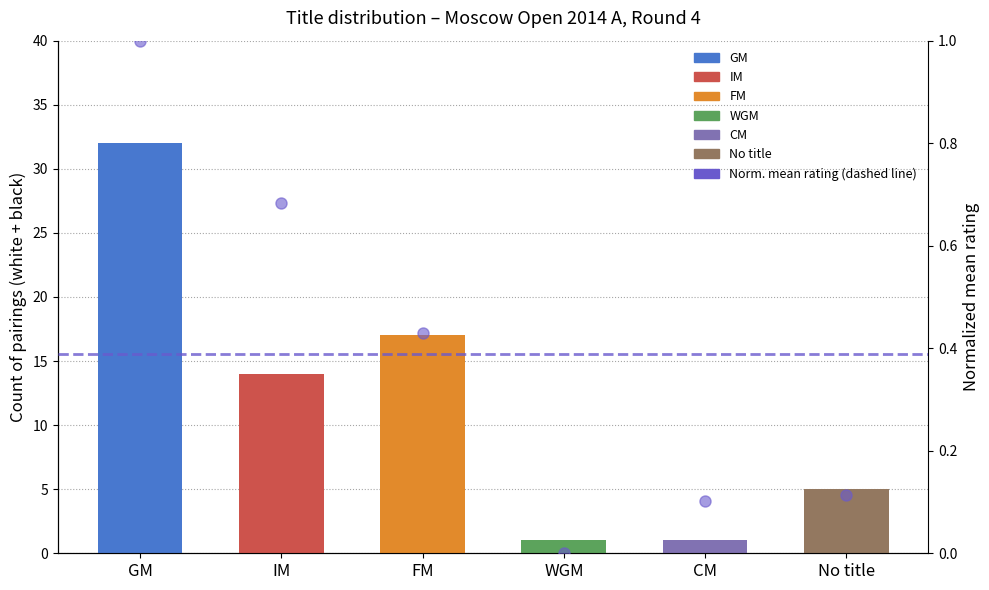

At which label does the data first exceed 14?

GM